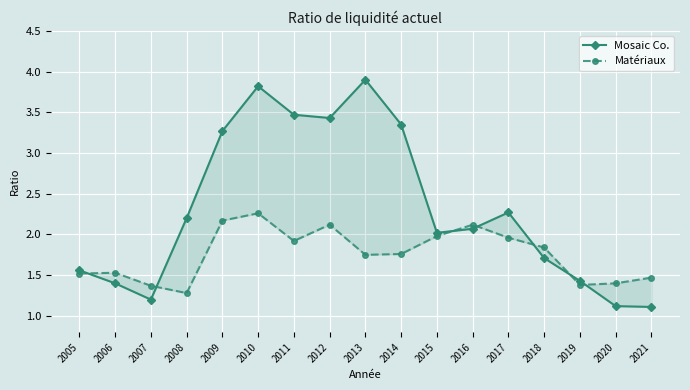

How many categories are shown in the chart?

17